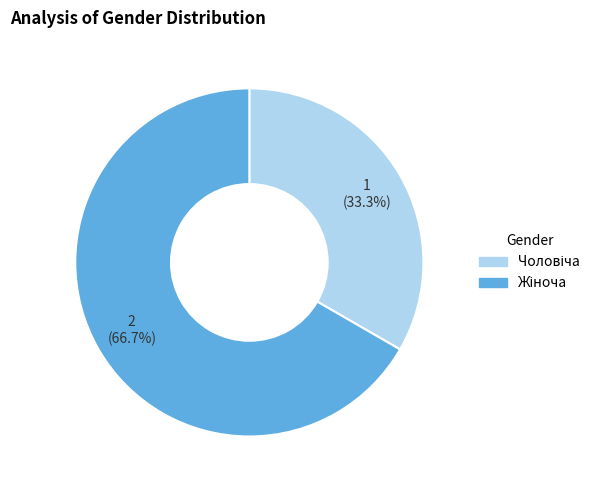

Is there a majority slice in this chart?

Yes